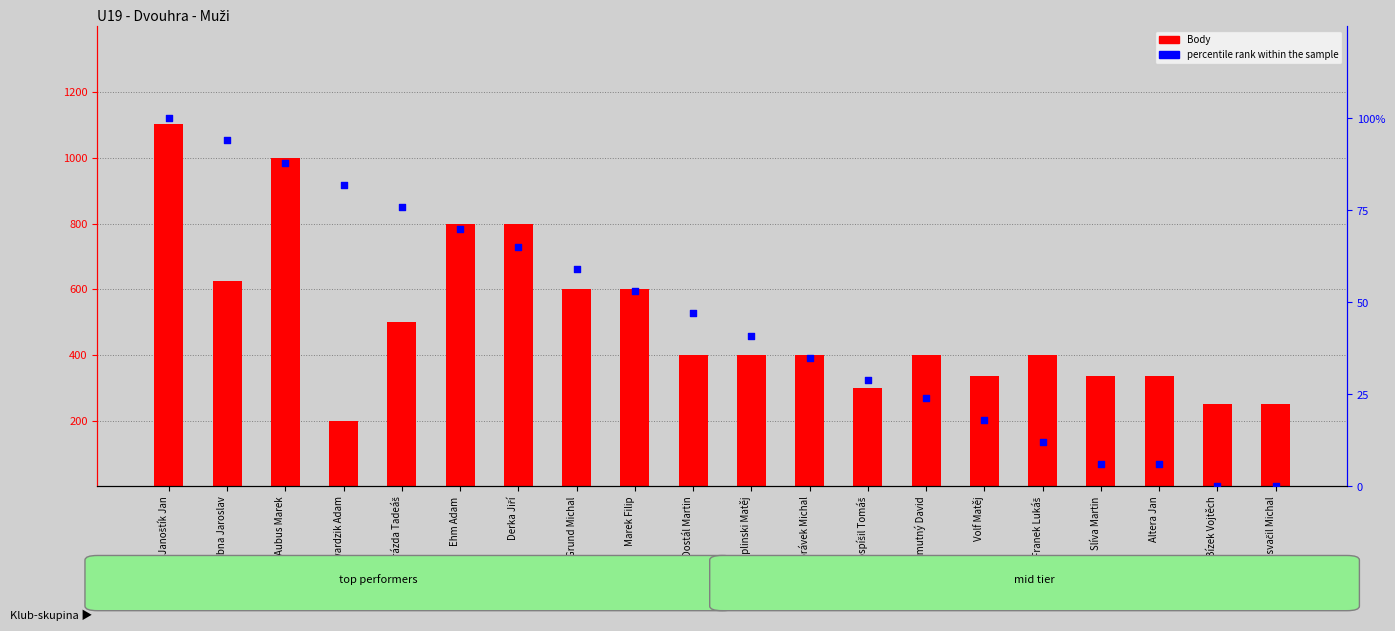

Which series reaches the maximum Y coordinate?

Body